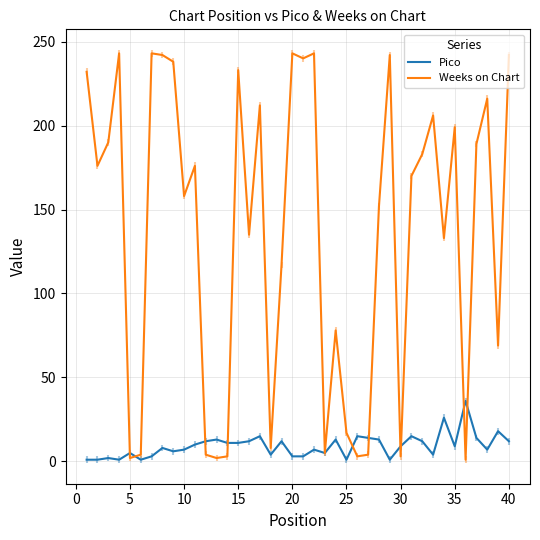

Which series has the largest total across all categories?

Weeks on Chart